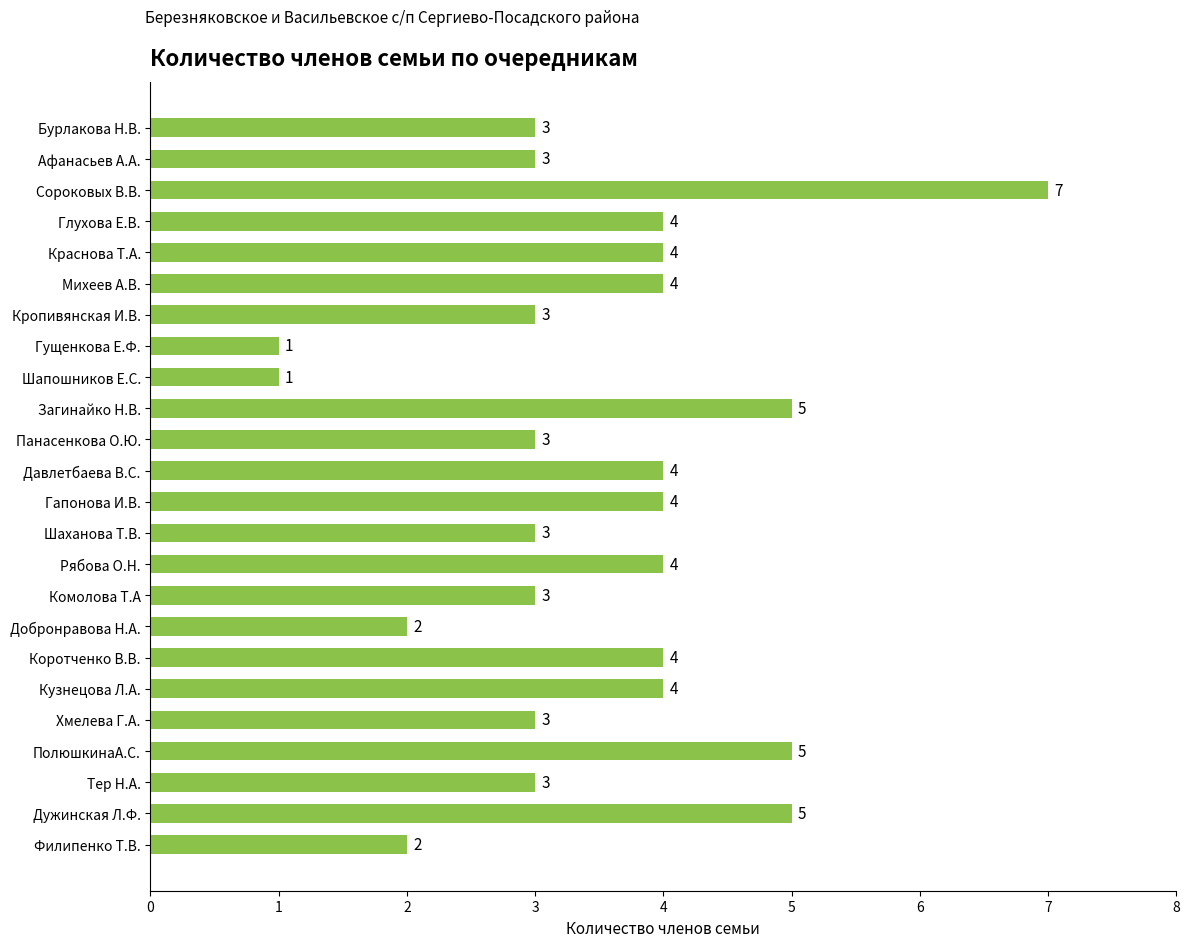

What is the ratio of the value at Афанасьев А.А. to the value at Кропивянская И.В.?

1.0